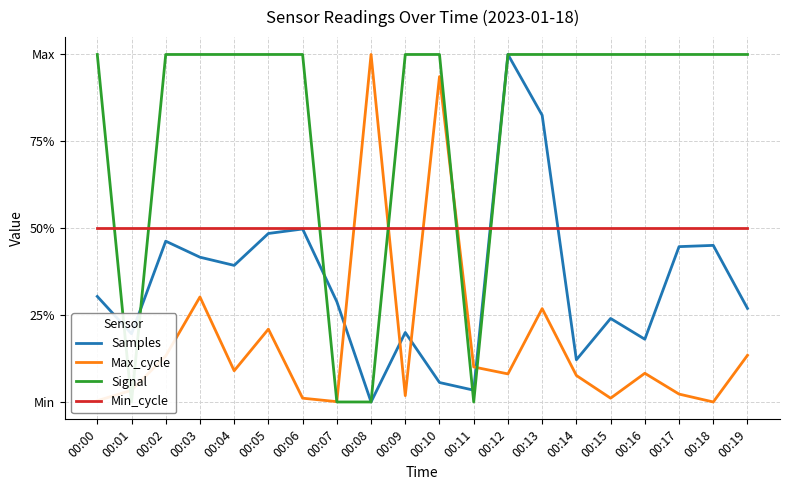

What is the difference between the second highest and minimum values in the Signal series?

1.0